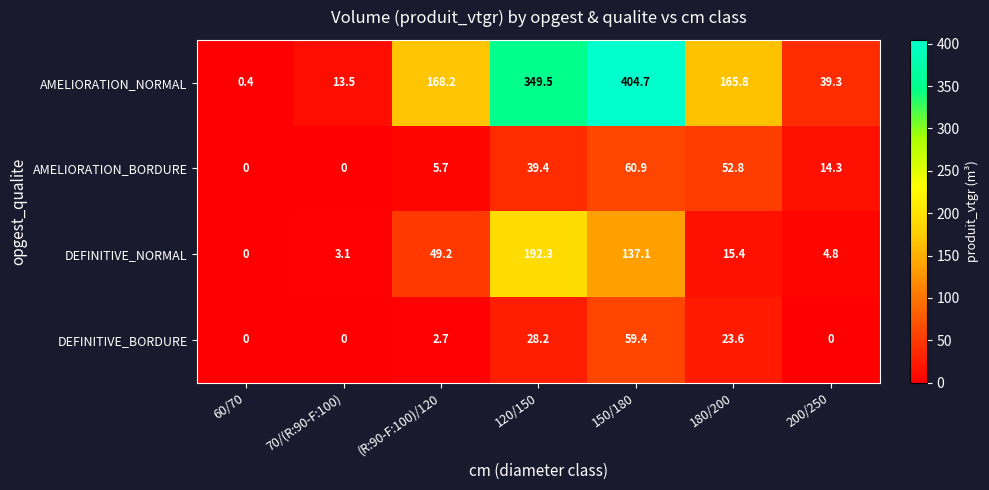

Which series has the widest spread of values?

AMELIORATION_NORMAL